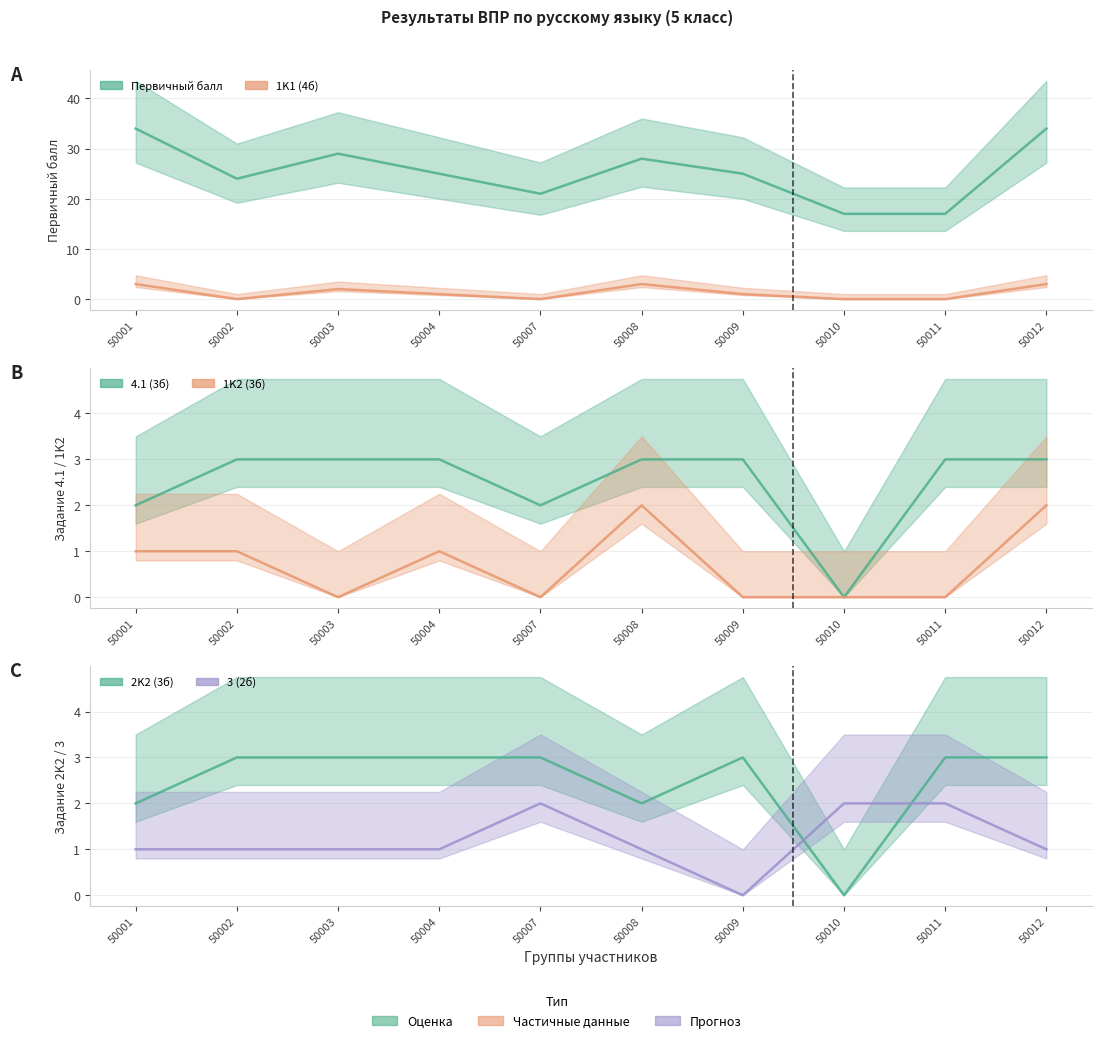

At how many categories does at least one series exceed 21?

7